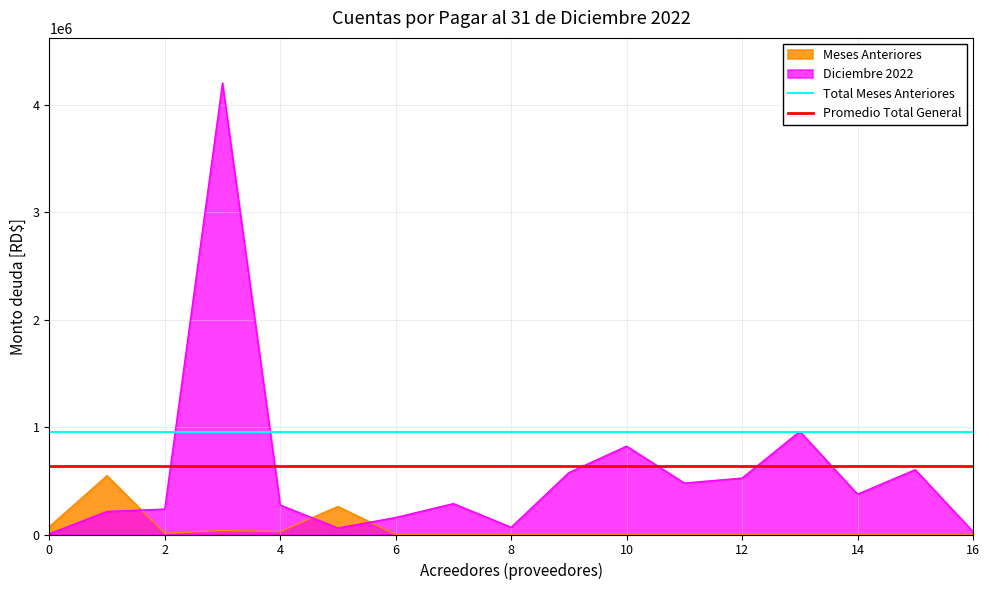

What is the maximum value for Meses Anteriores?

547130.6